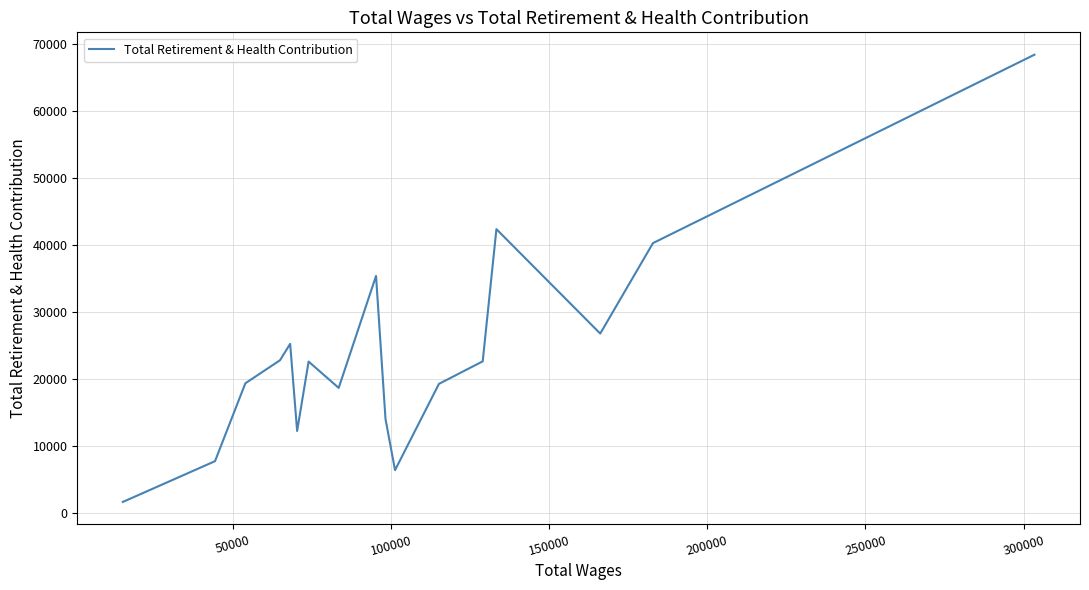

How many points are lower than both their immediate neighbors (excluding endpoints)?

4